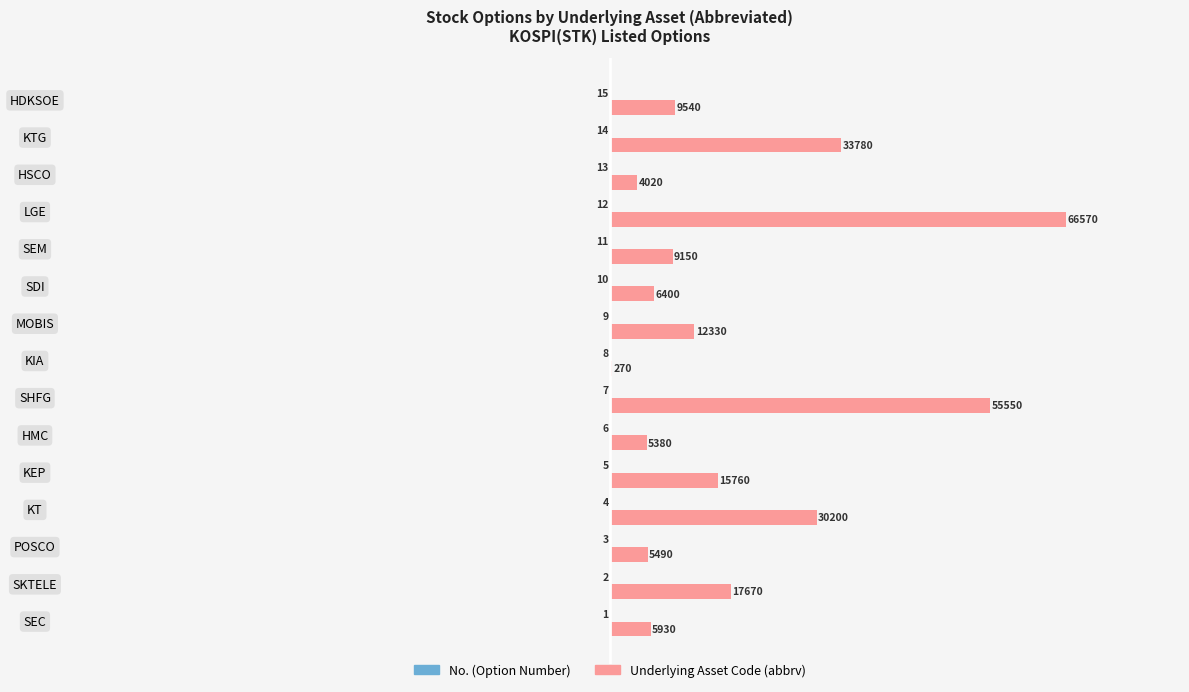

How many data points does each series have?

15